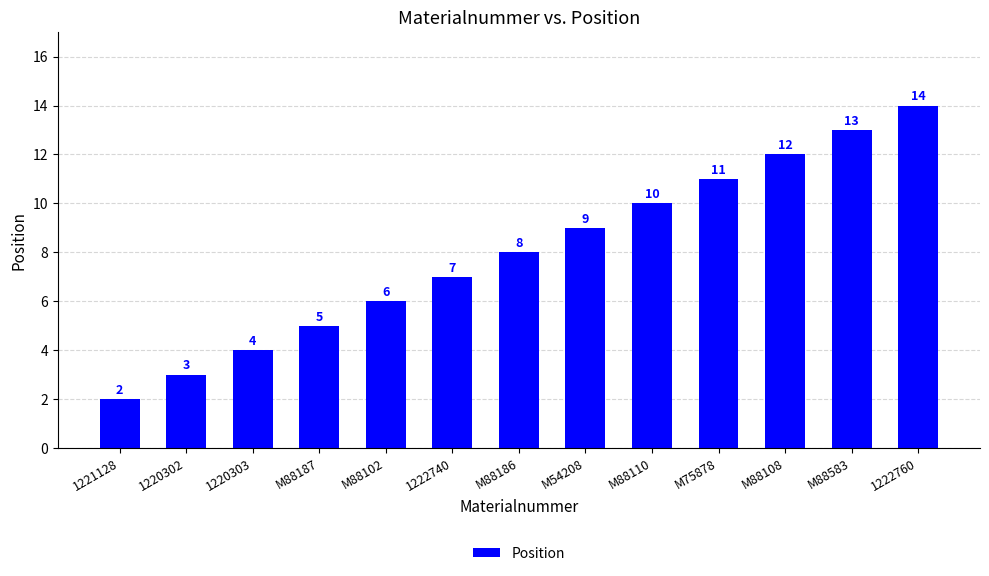

Reading left to right, what are all the values shown in this chart?

1221128=2	1220302=3	1220303=4	M88187=5	M88102=6	1222740=7	M88186=8	M54208=9	M88110=10	M75878=11	M88108=12	M88583=13	1222760=14